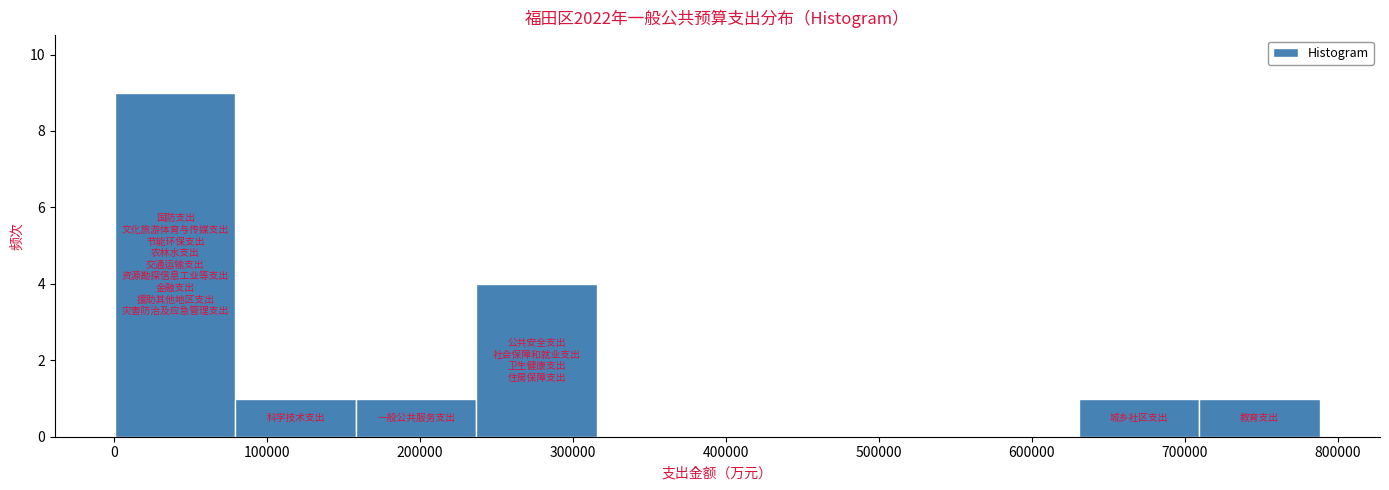

Over which range of the x-axis is the bar tallest?

0 to 80000